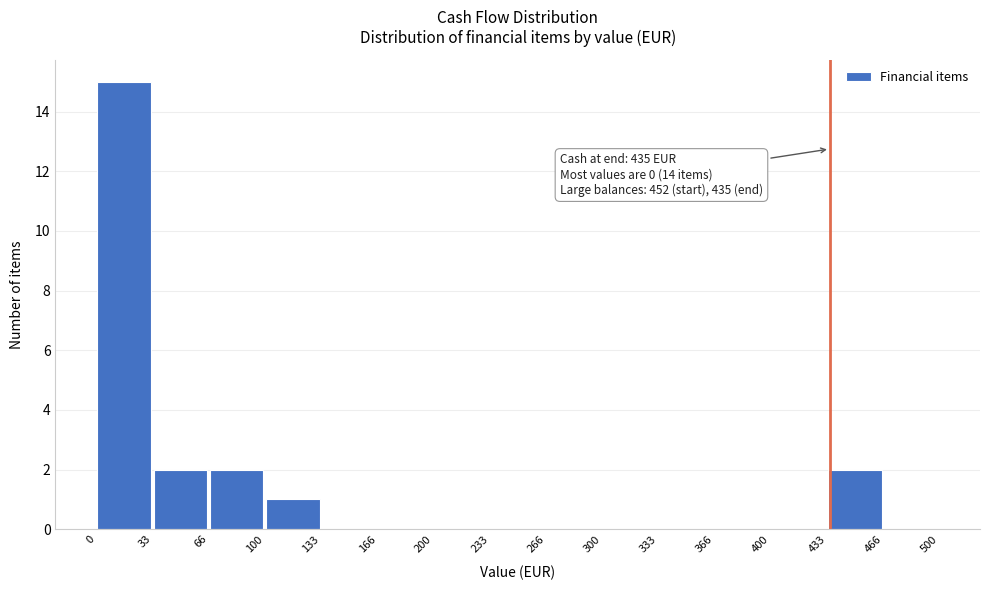

Which range on the x-axis has the tallest bar?

0 to 33